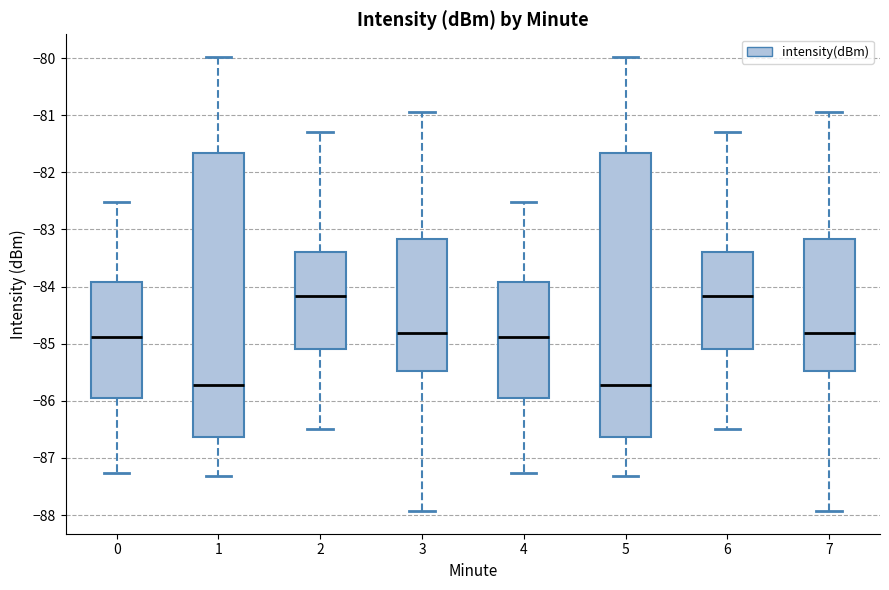

Reading left to right, read every box against the y-axis: the position of its median line, the range the box covers, and the ends of its whiskers. The values are not printed on the chart, so give them approximately, as read against the axis.

0: median -84.9, box -85.9 to -83.9, whiskers -87.3 to -82.5
1: median -85.7, box -86.6 to -81.7, whiskers -87.3 to -80.0
2: median -84.2, box -85.1 to -83.4, whiskers -86.5 to -81.3
3: median -84.8, box -85.5 to -83.2, whiskers -87.9 to -80.9
4: median -84.9, box -85.9 to -83.9, whiskers -87.3 to -82.5
5: median -85.7, box -86.6 to -81.7, whiskers -87.3 to -80.0
6: median -84.2, box -85.1 to -83.4, whiskers -86.5 to -81.3
7: median -84.8, box -85.5 to -83.2, whiskers -87.9 to -80.9